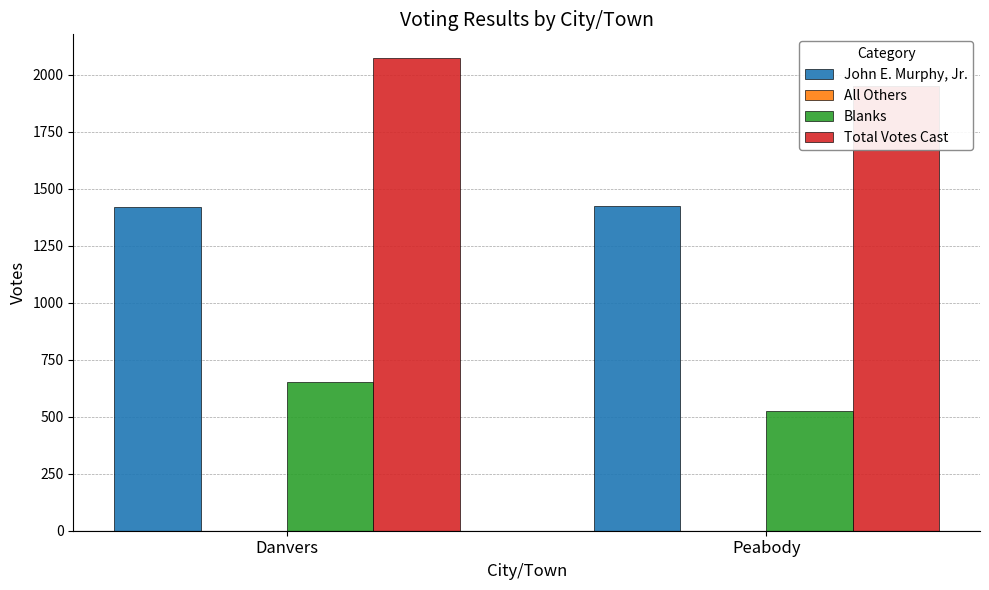

What is the maximum value shown in the chart?

2073